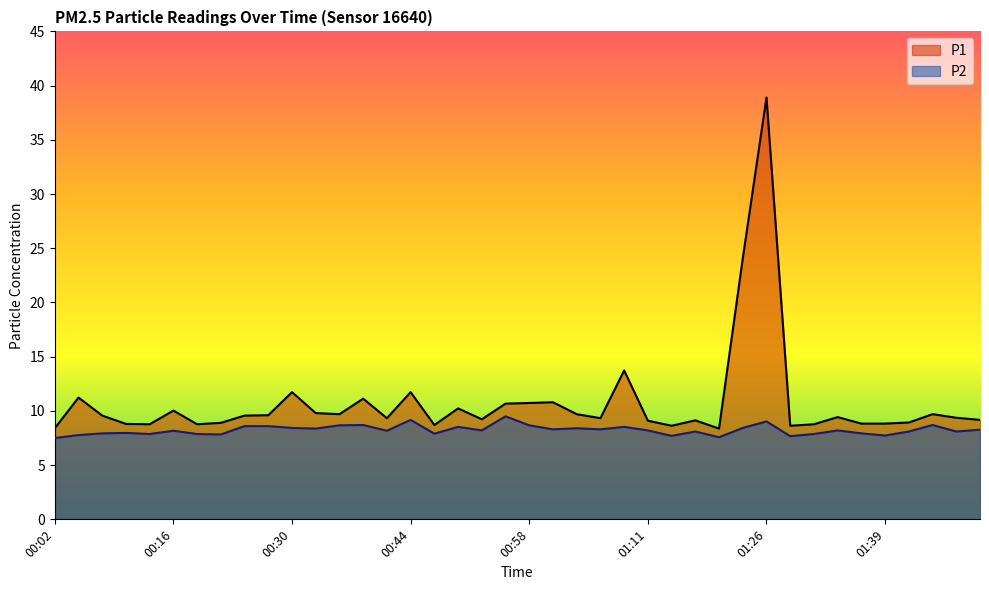

What is the spread (max minus min) of values at 01:42?

0.8